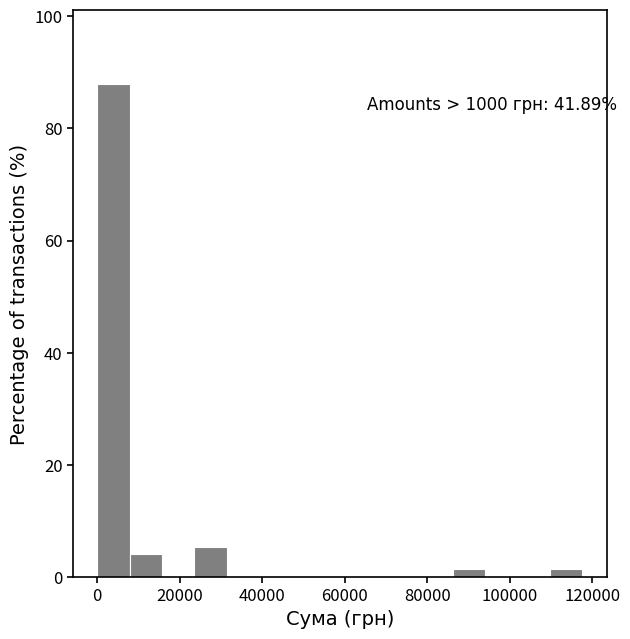

Read against the x-axis, roughly where is the centre of the tallest bar?

4000